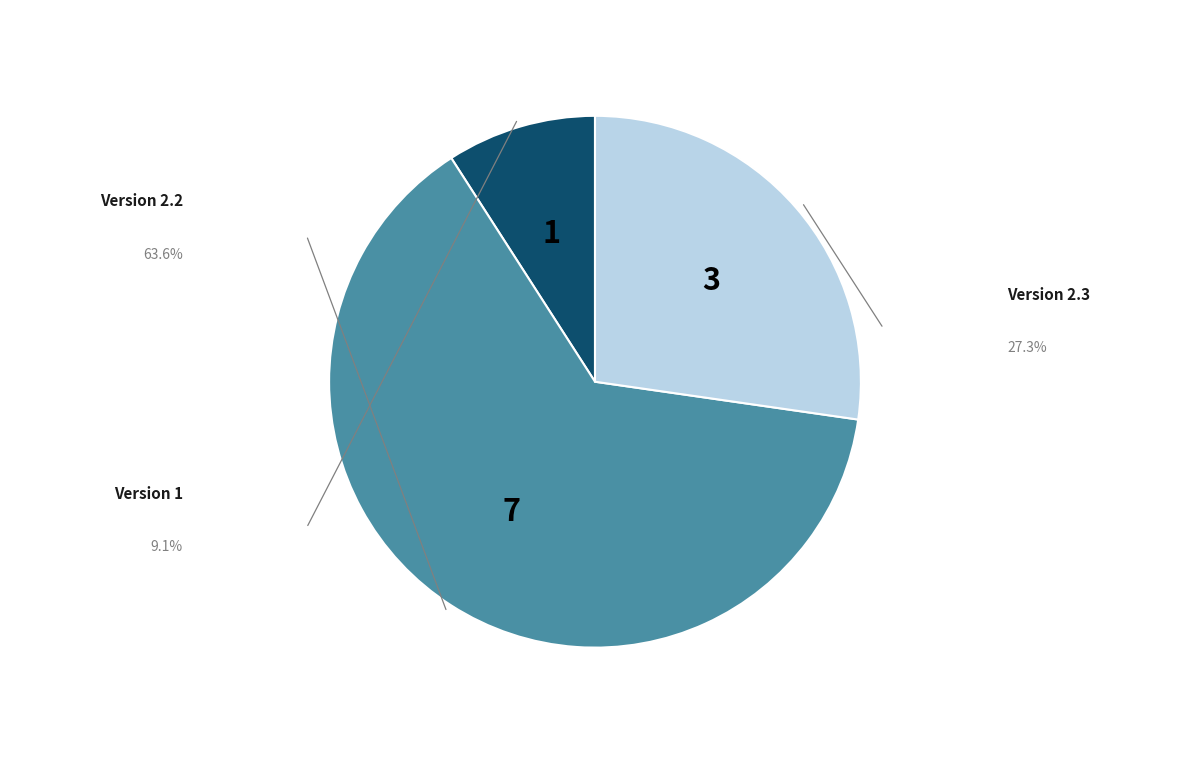

Is there any slice that represents more than half of the pie?

Yes